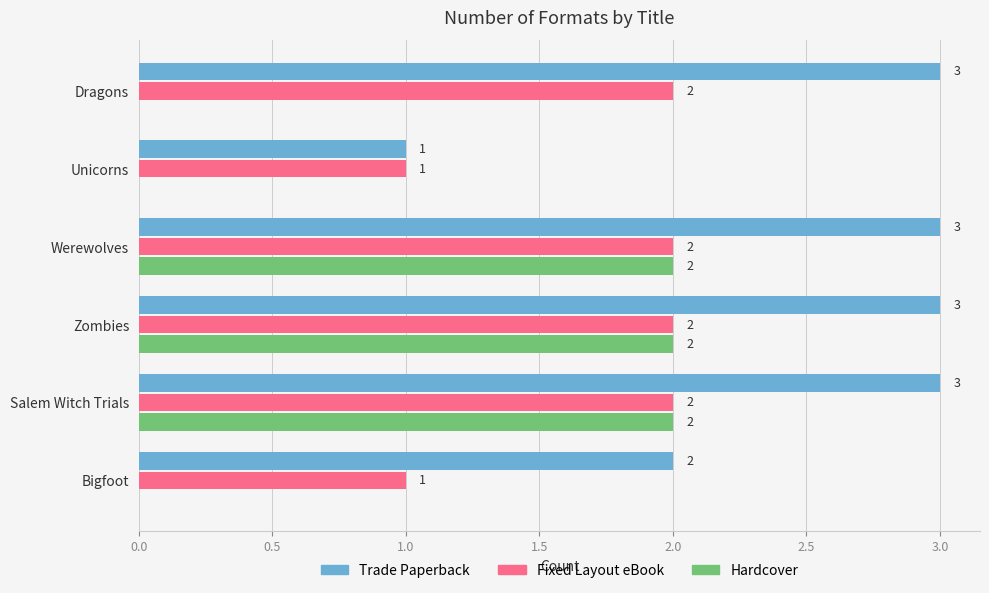

How many Hardcover values are between 0 and 2?

6